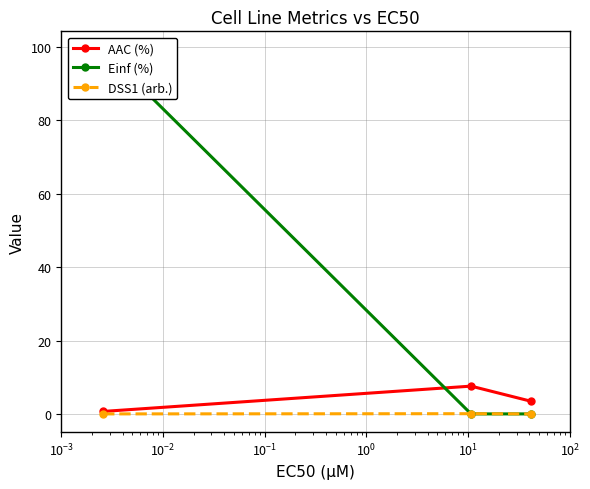

How many data points in AAC (%) are less than 3?

1